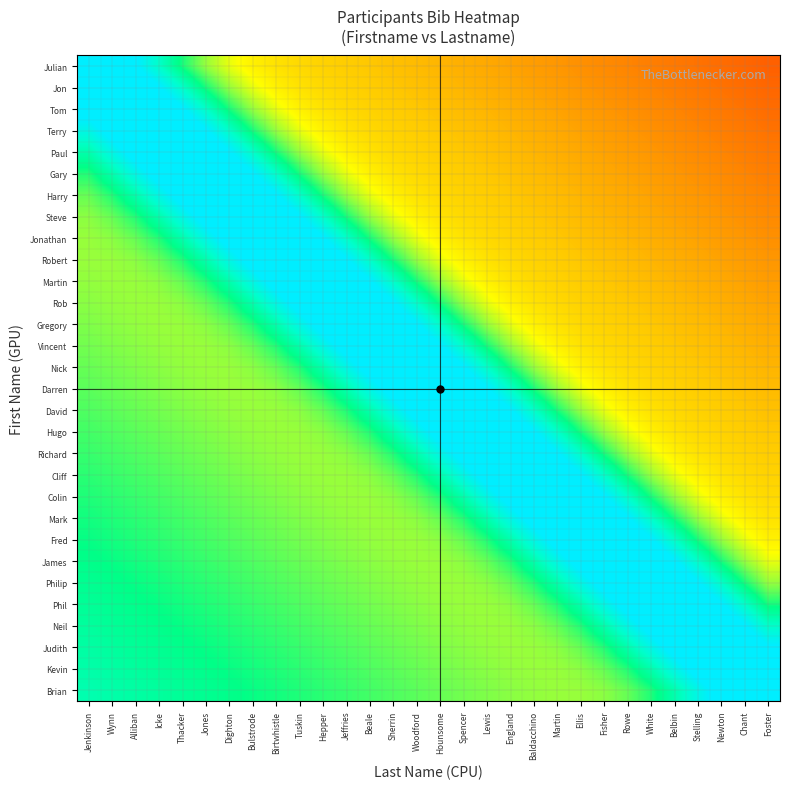

What is the greatest value displayed?

2.0